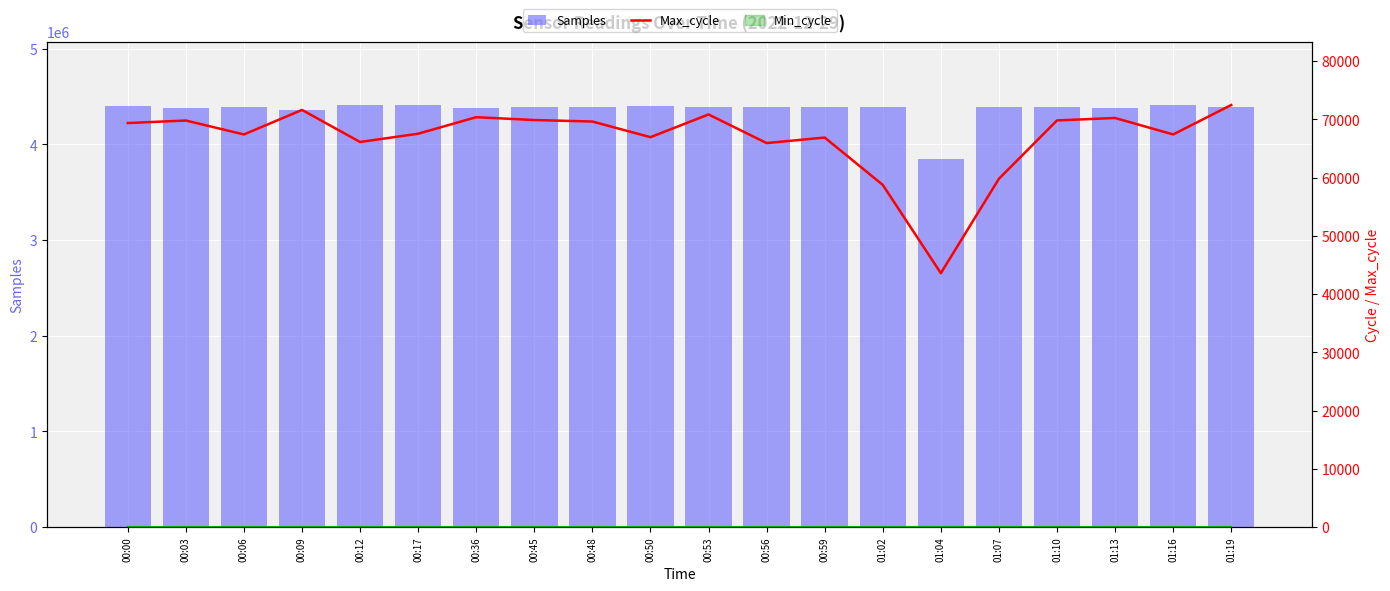

Reading right to left, transcribe all the data shown in this chart.

Samples: 4386490	4411541	4377740	4385681	4390523	3847868	4388736	4388196	4388674	4388801	4400444	4388483	4390480	4376913	4411075	4411254	4364220	4386003	4376773	4399106
Max_cycle: 72459	67405	70229	69811	59795	43580	58741	66871	65924	70836	66935	69621	69878	70367	67530	66109	71612	67402	69796	69362